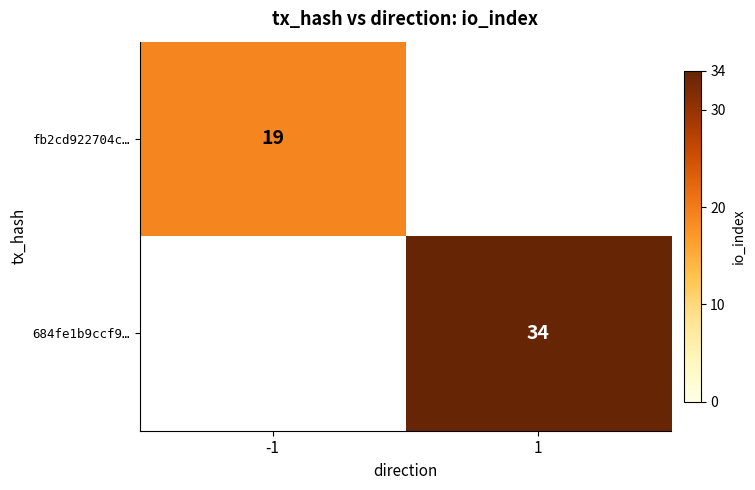

At which category is the sum across all series the highest?

1